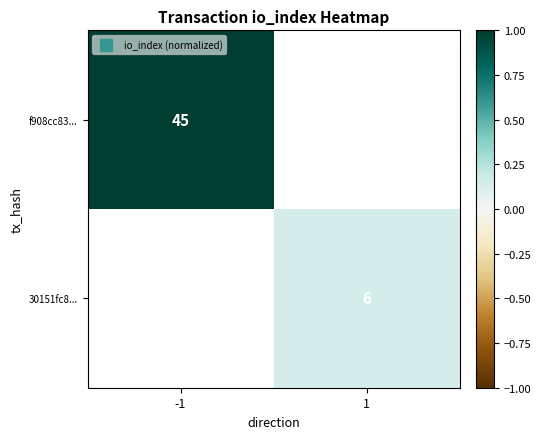

Rank the series at 1 from lowest to highest value.

f908cc83..., 30151fc8...